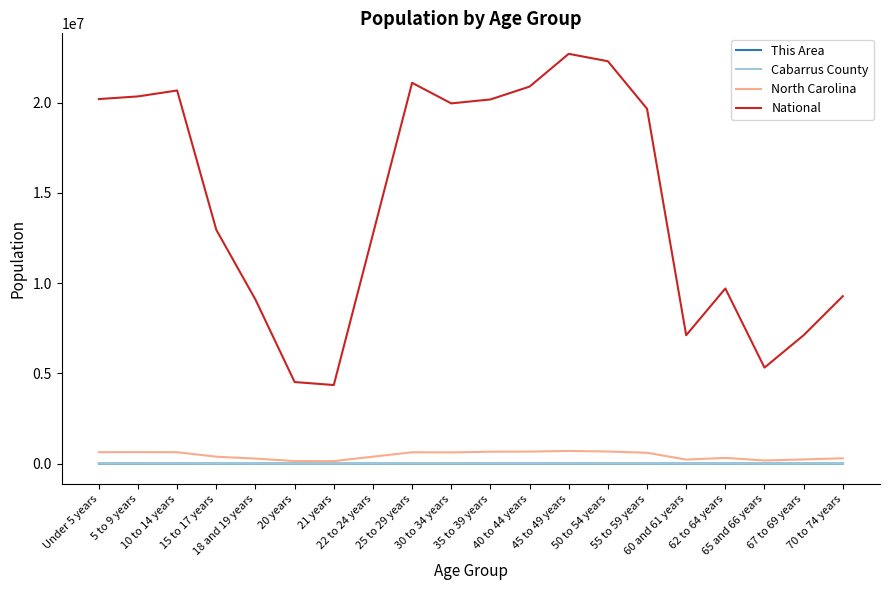

Which series has the largest range (max minus min)?

National